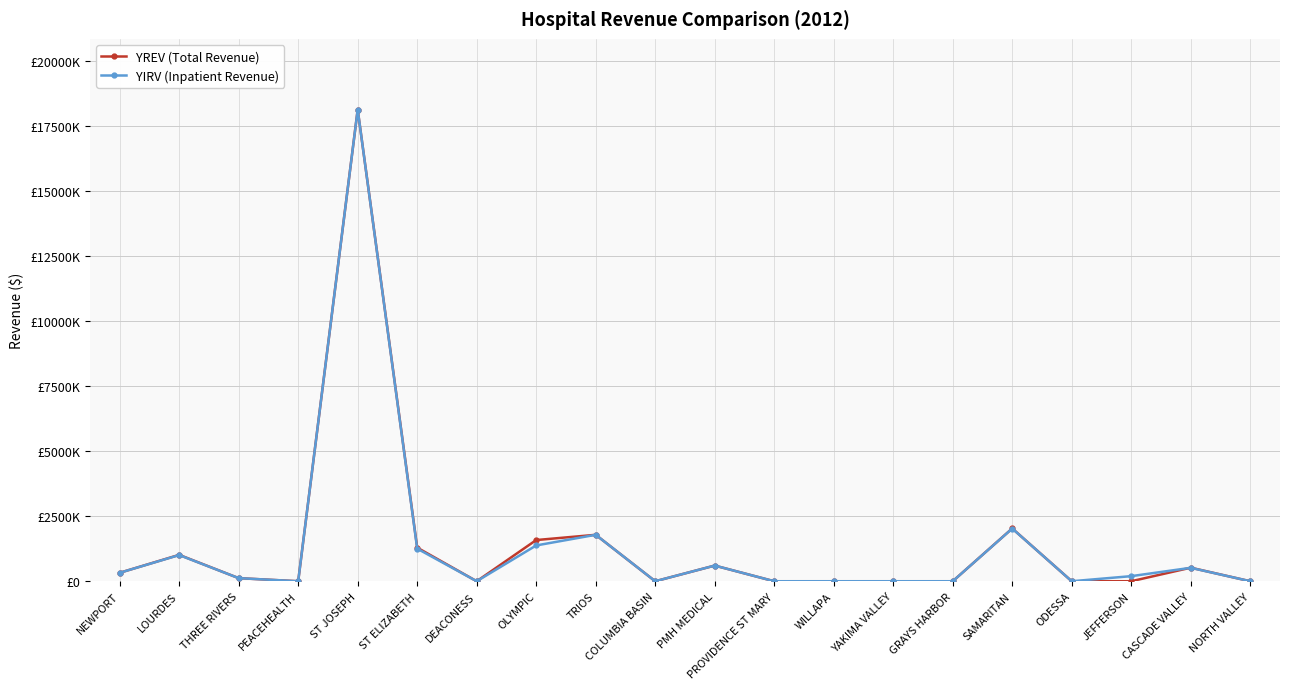

What is the sum of all YREV (Total Revenue) values?

27381102